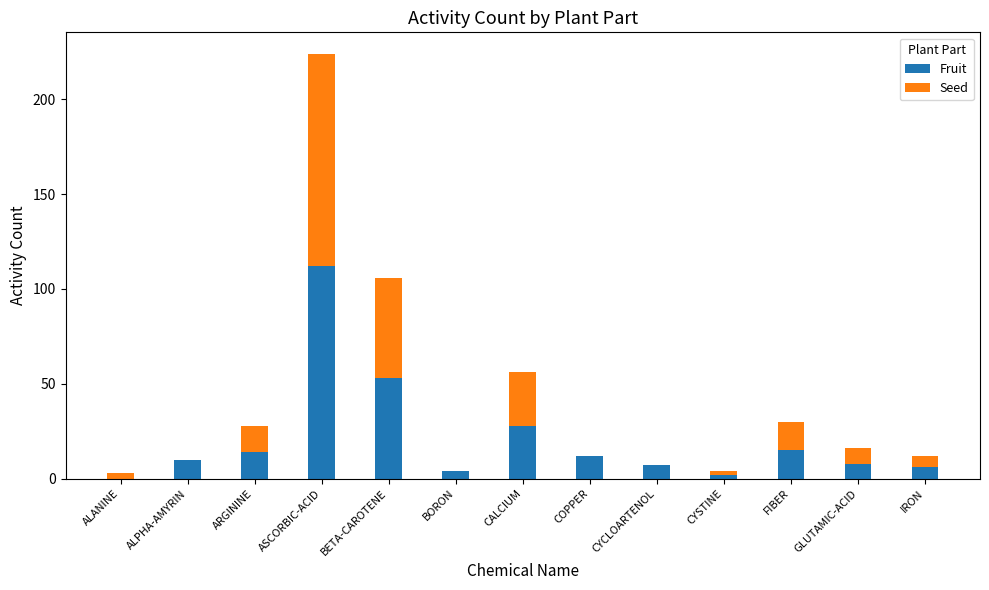

At which category is the sum across all series the highest?

ASCORBIC-ACID